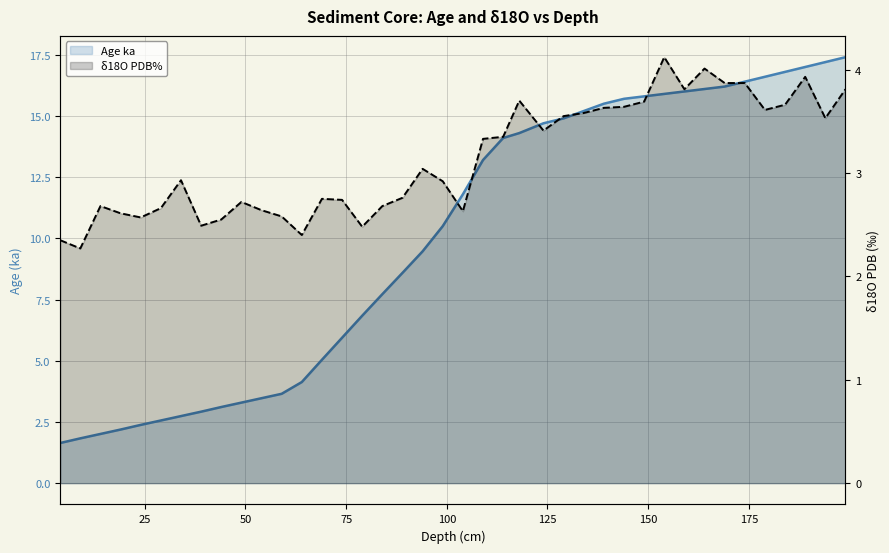

What are all the series names shown in the legend?

Age ka, δ18O PDB%